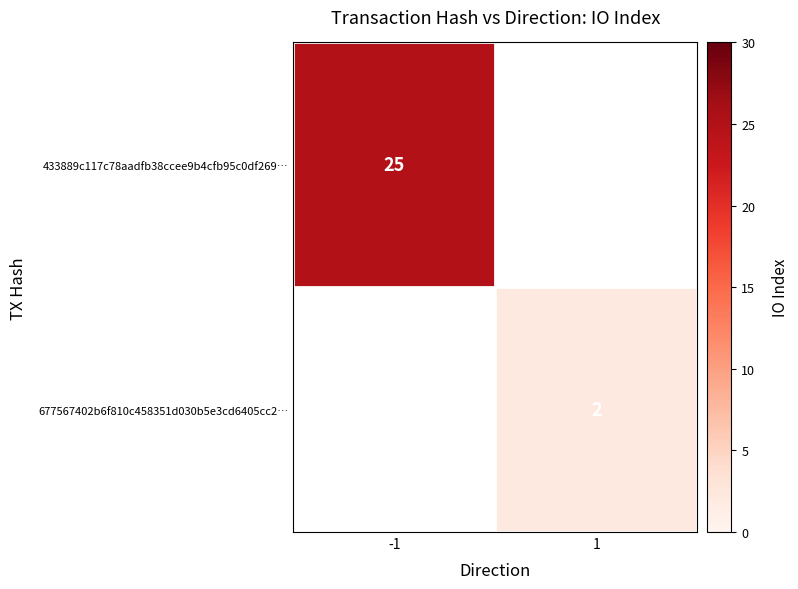

Is the value of 433889c117c78aadfb38ccee9b4cfb95c0df269… at -1 greater than the value of 677567402b6f810c458351d030b5e3cd6405cc2… at 1?

Yes